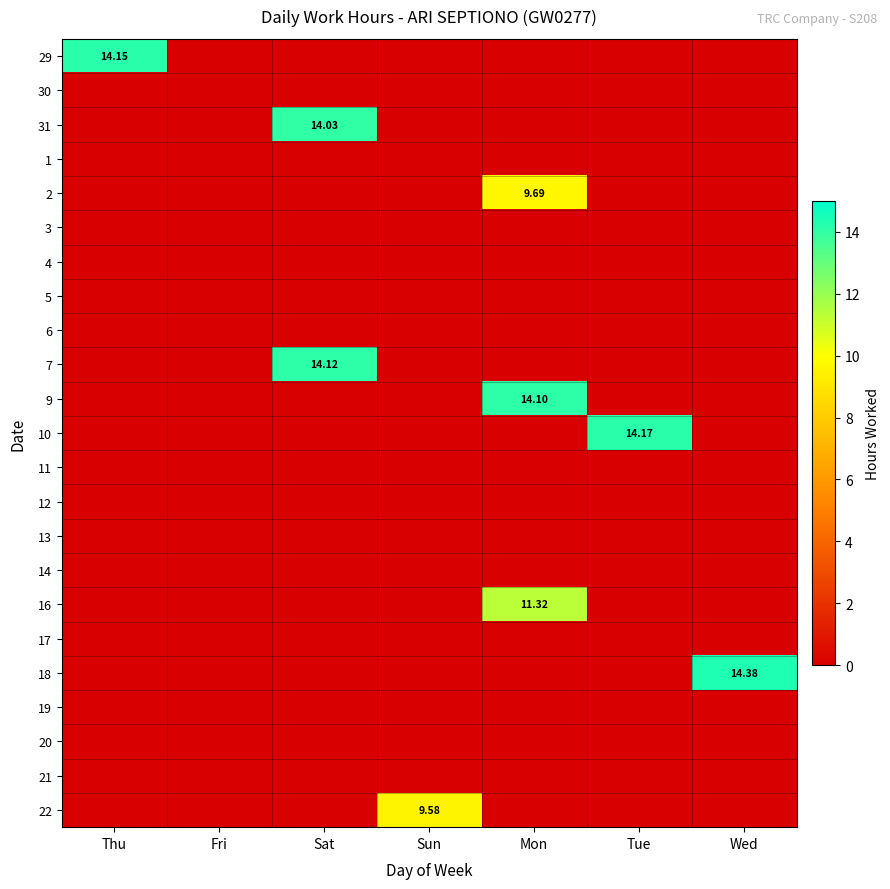

What is the difference between the highest and lowest values at Sat?

14.1